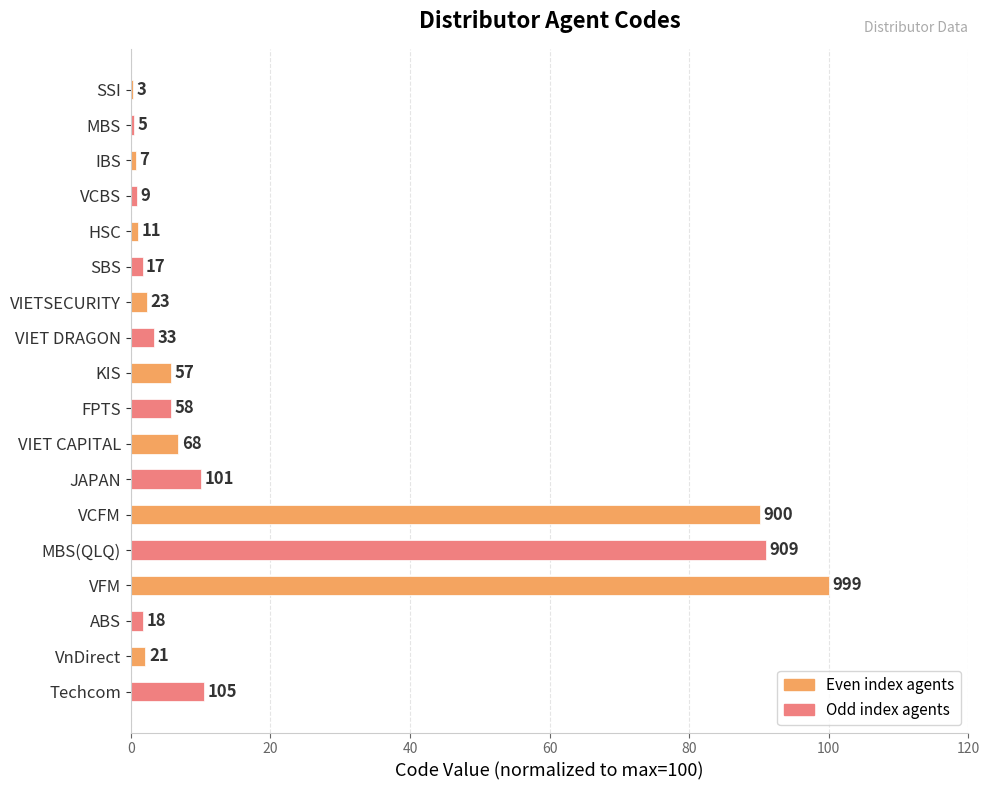

Are the bars horizontal?

Yes